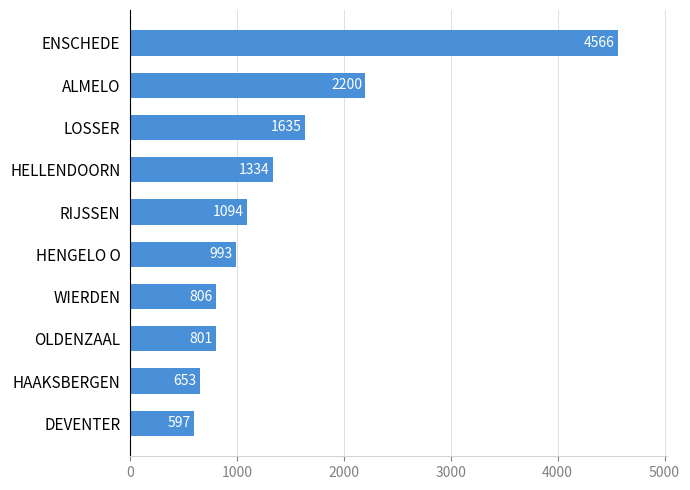

Is it true that the value at HAAKSBERGEN is 653?

True